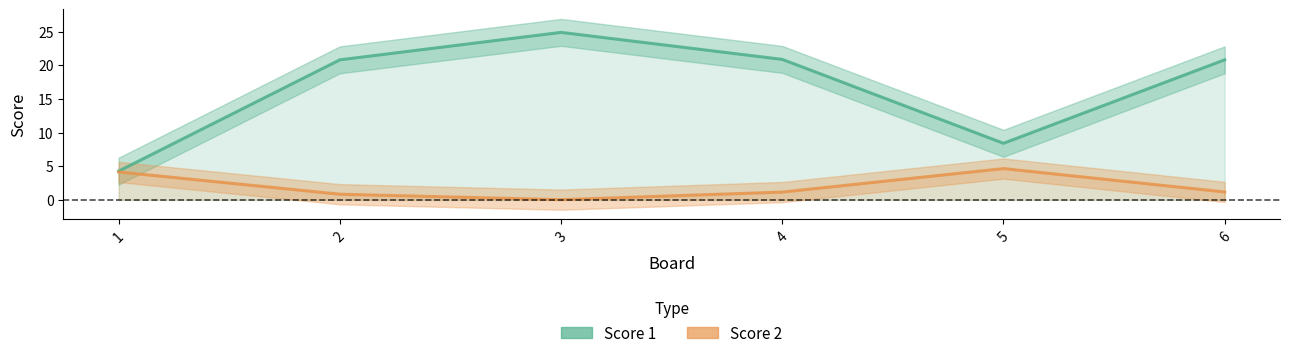

Is it true that Score 1 equals 20.8 at 2?

True